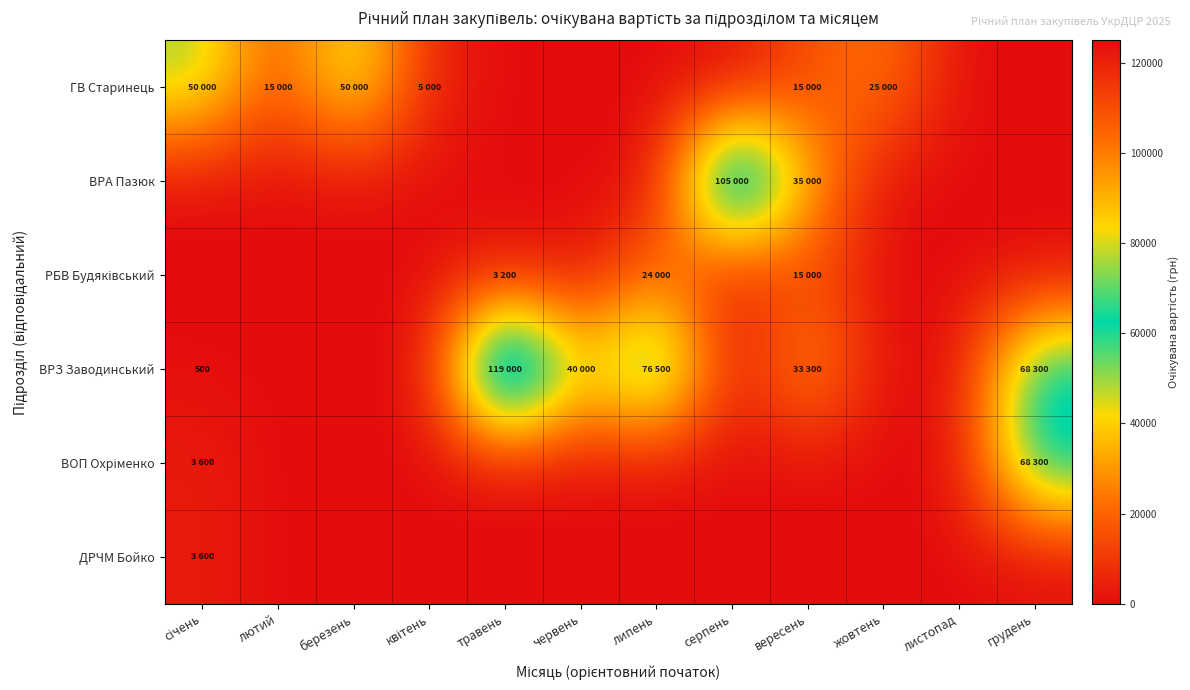

How many distinct data groups are displayed?

6